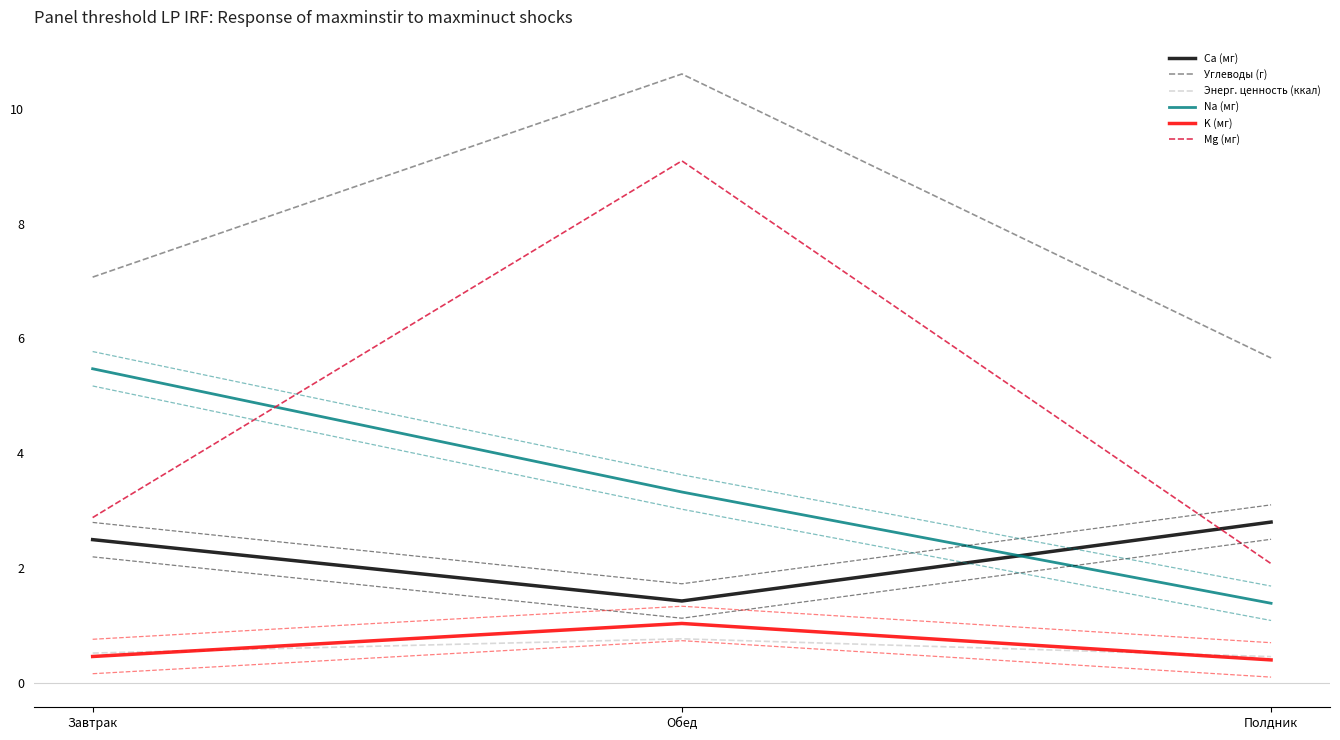

What is the label of the 2nd point from the left?

Обед